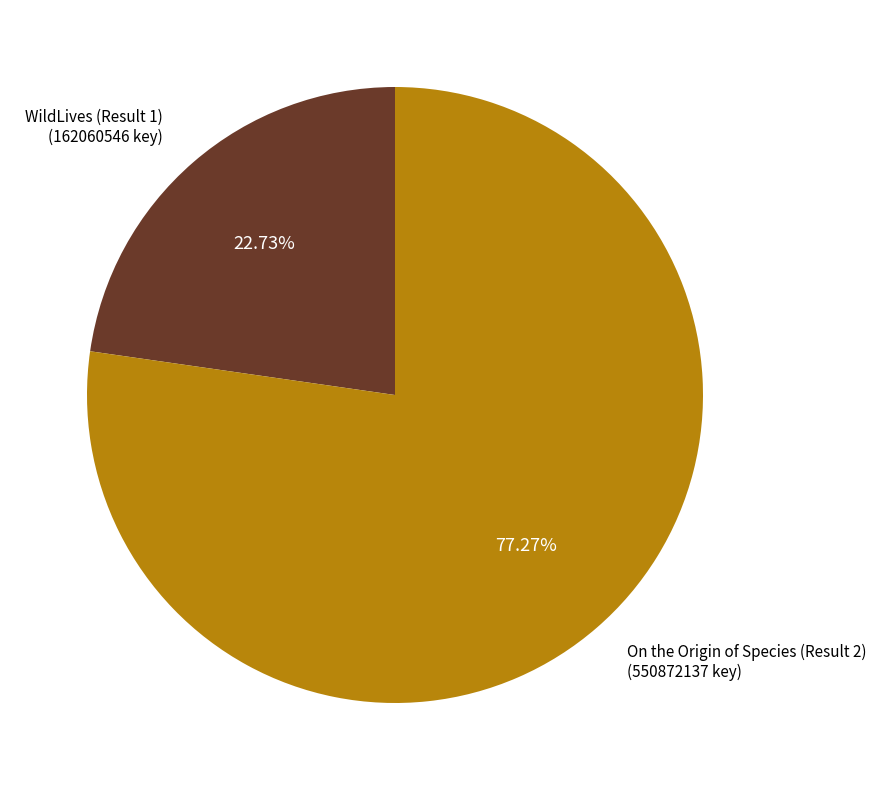

What percentage is the On the Origin of Species (Result 2) slice, to the nearest percent?

77%